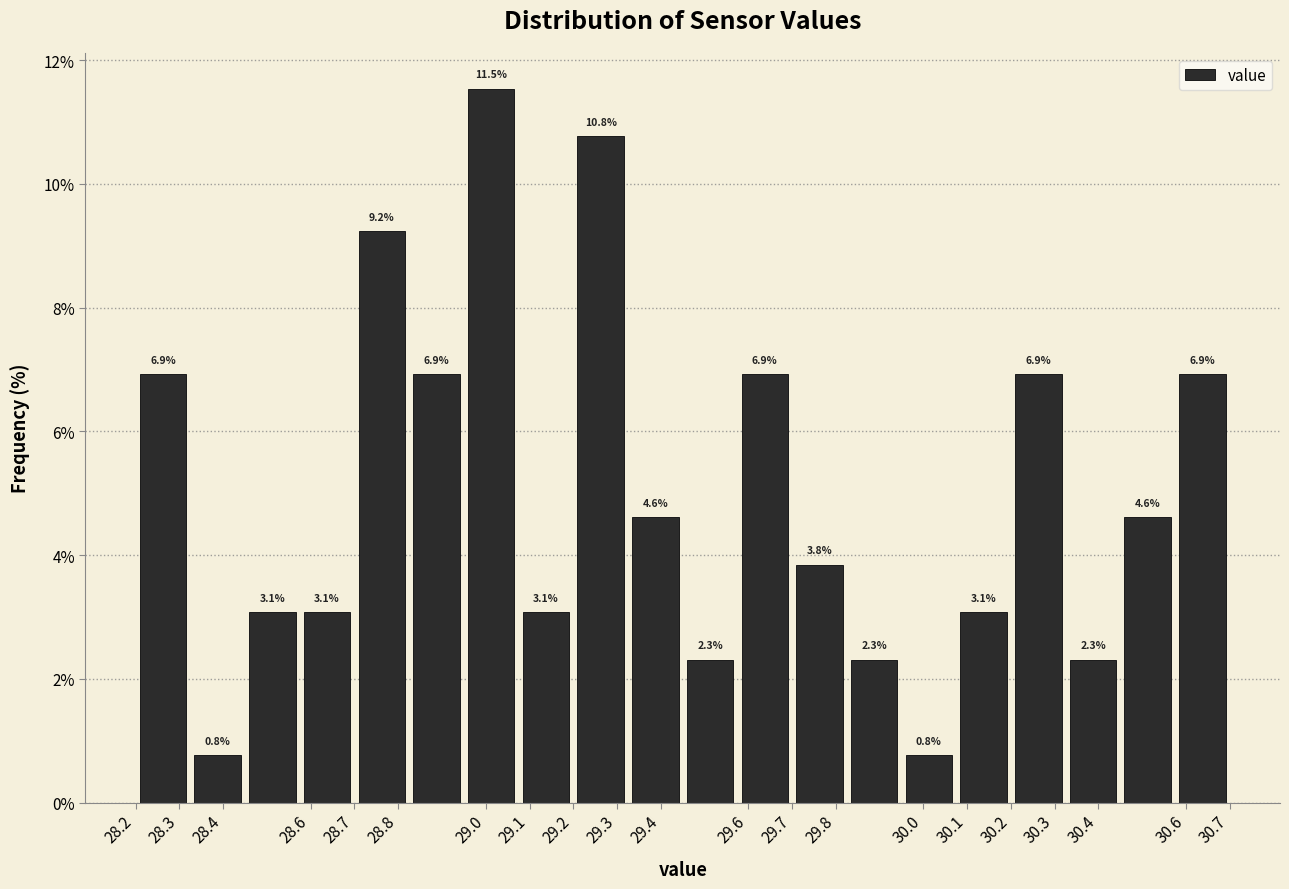

Reading left to right, list every bar in this chart as the range it spans on the x-axis followed by its height. The bar edges are not printed on the chart, so give them approximately, as read against the axis.

28.200 to 28.325: 6.9
28.325 to 28.450: 0.8
28.450 to 28.575: 3.1
28.575 to 28.700: 3.1
28.700 to 28.825: 9.2
28.825 to 28.950: 6.9
28.950 to 29.075: 11.5
29.075 to 29.200: 3.1
29.200 to 29.325: 10.8
29.325 to 29.450: 4.6
29.450 to 29.575: 2.3
29.575 to 29.700: 6.9
29.700 to 29.825: 3.8
29.825 to 29.950: 2.3
29.950 to 30.075: 0.8
30.075 to 30.200: 3.1
30.200 to 30.325: 6.9
30.325 to 30.450: 2.3
30.450 to 30.575: 4.6
30.575 to 30.700: 6.9